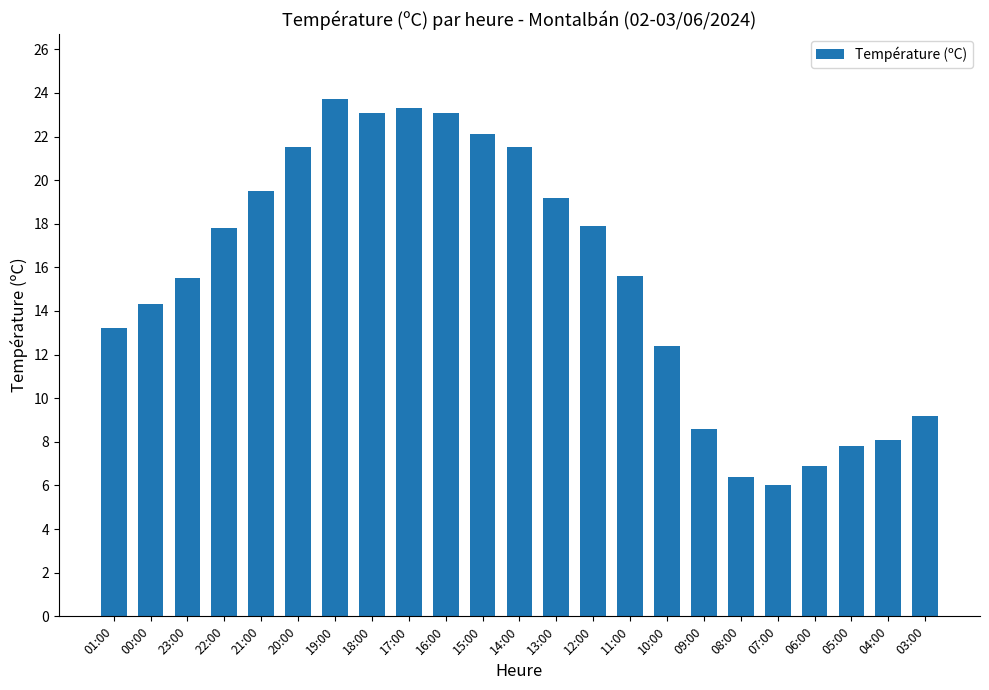

At which category does the chart reach its minimum across all series?

07:00